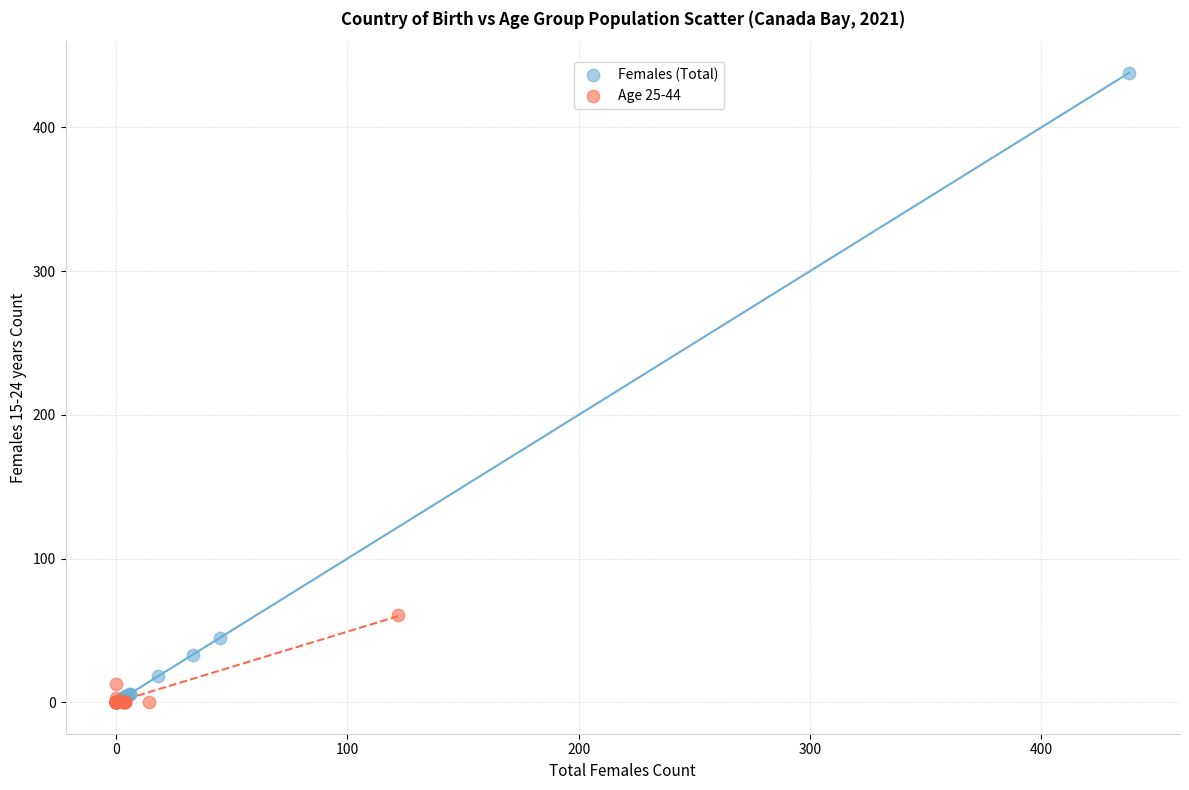

Which series has the widest spread of Y values?

Females (Total)